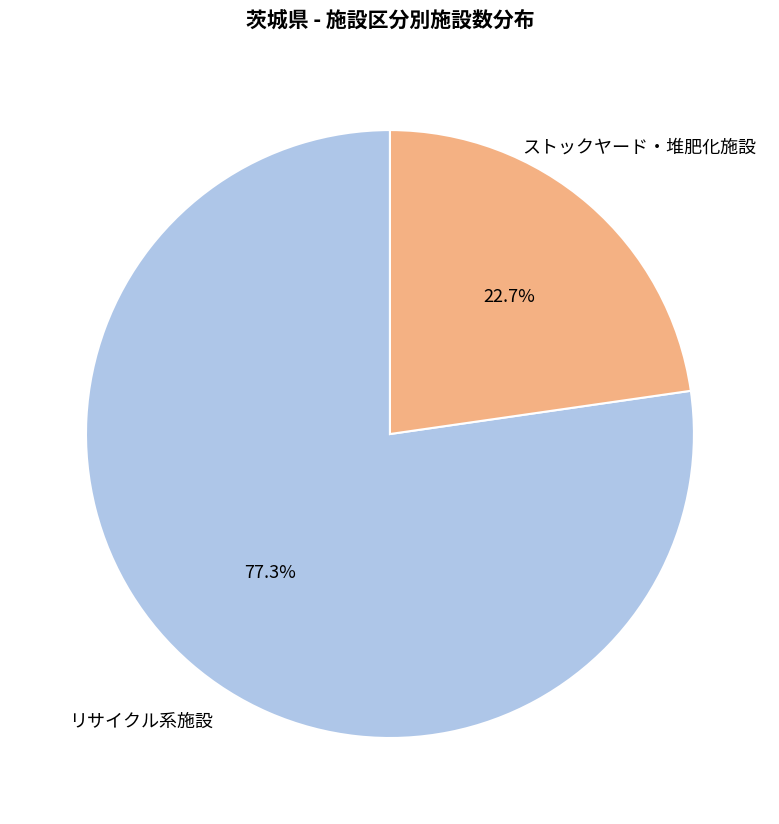

Is there a majority slice in this chart?

Yes